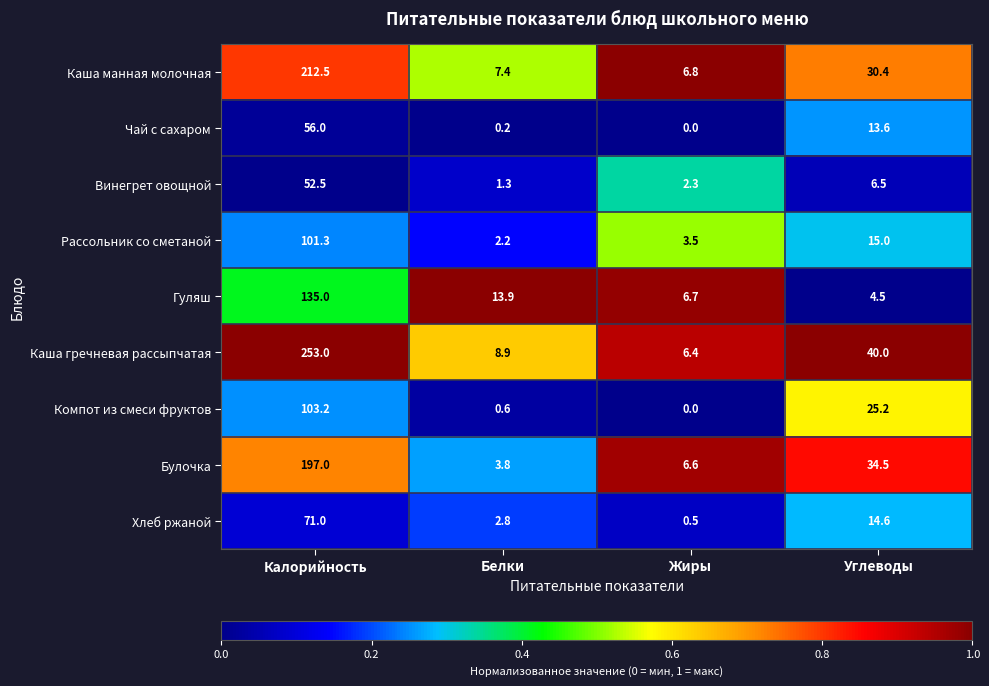

Where is Рассольник со сметаной nearest to the value 51?

Углеводы